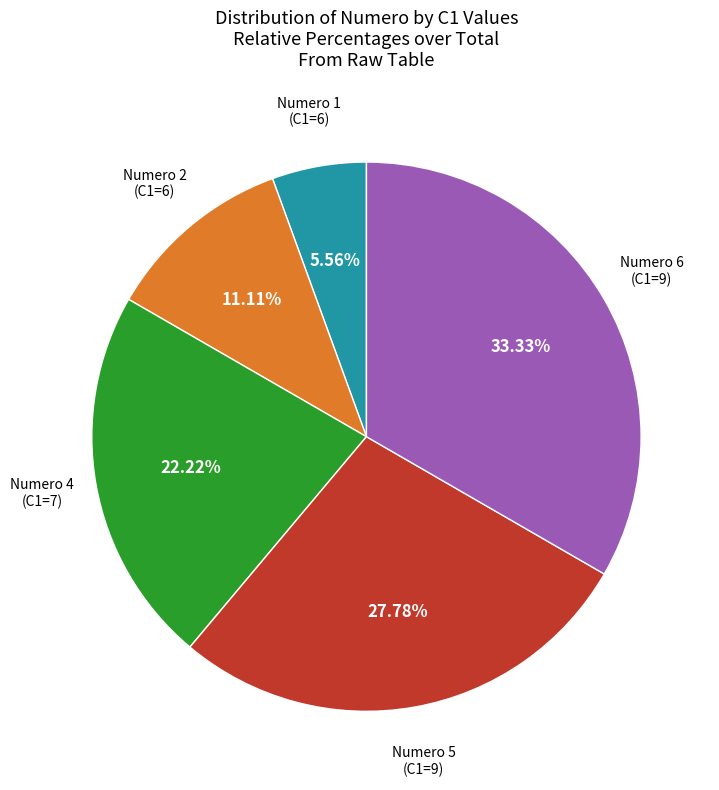

How many segments does this pie chart have?

5